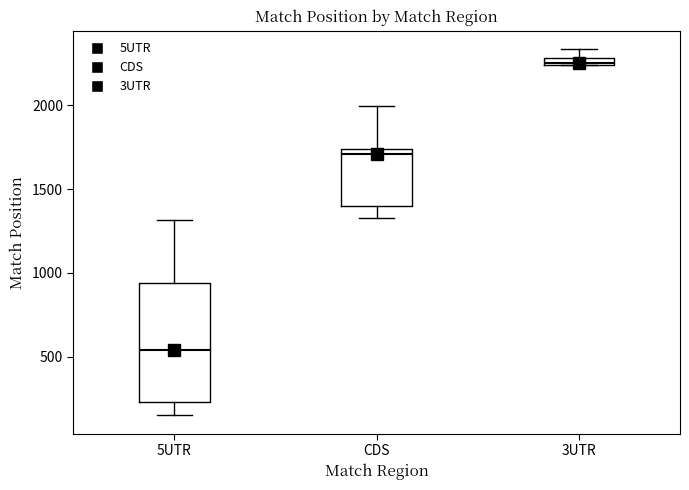

Comparing the boxes themselves (not the whiskers), which one is the tallest?

5UTR